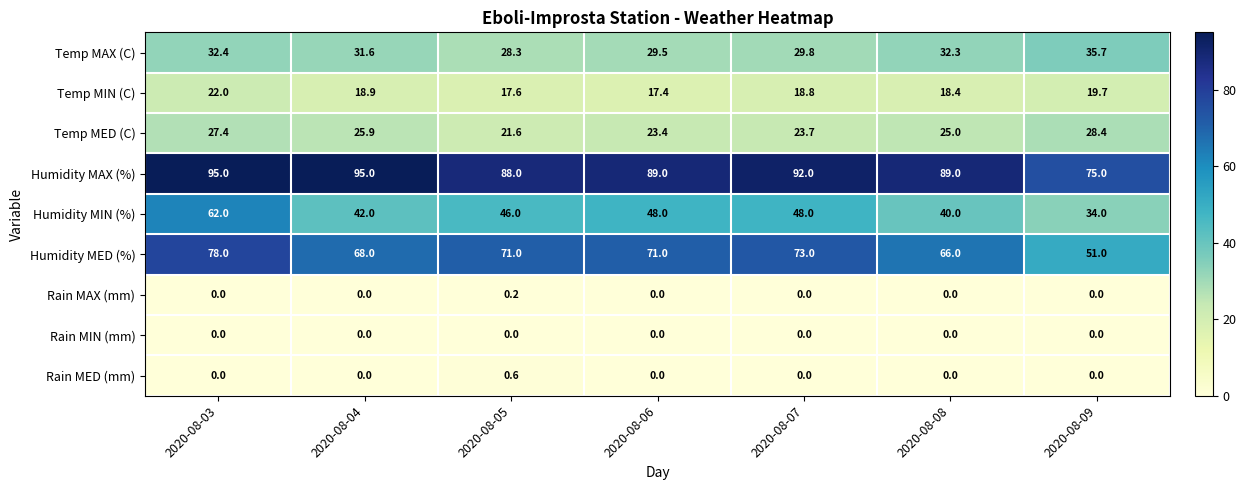

Where is Temp MAX (C) nearest to the value 32?

2020-08-08